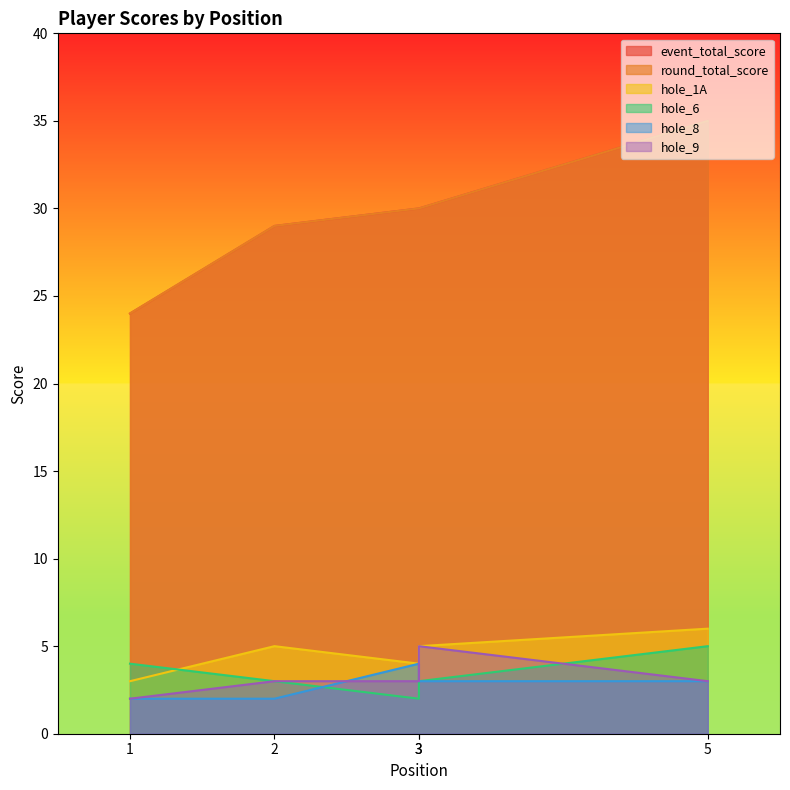

What is the difference between the hole_1A values at 3 and 3?

1